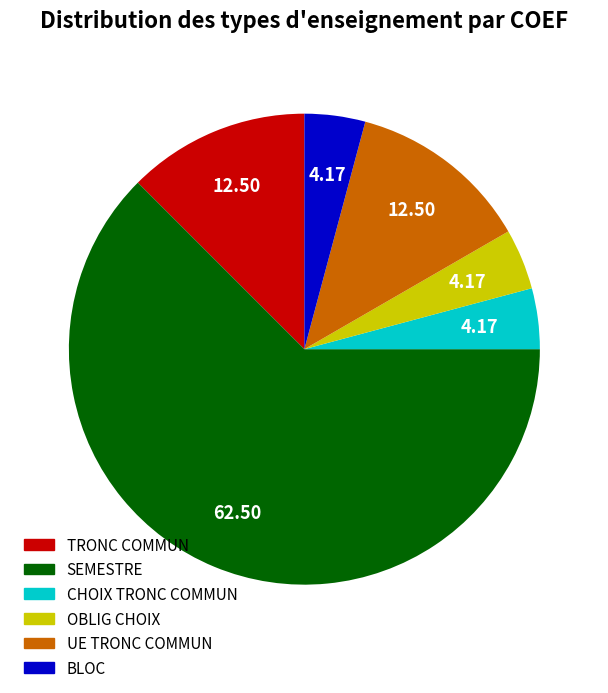

Does any single category account for the majority?

Yes